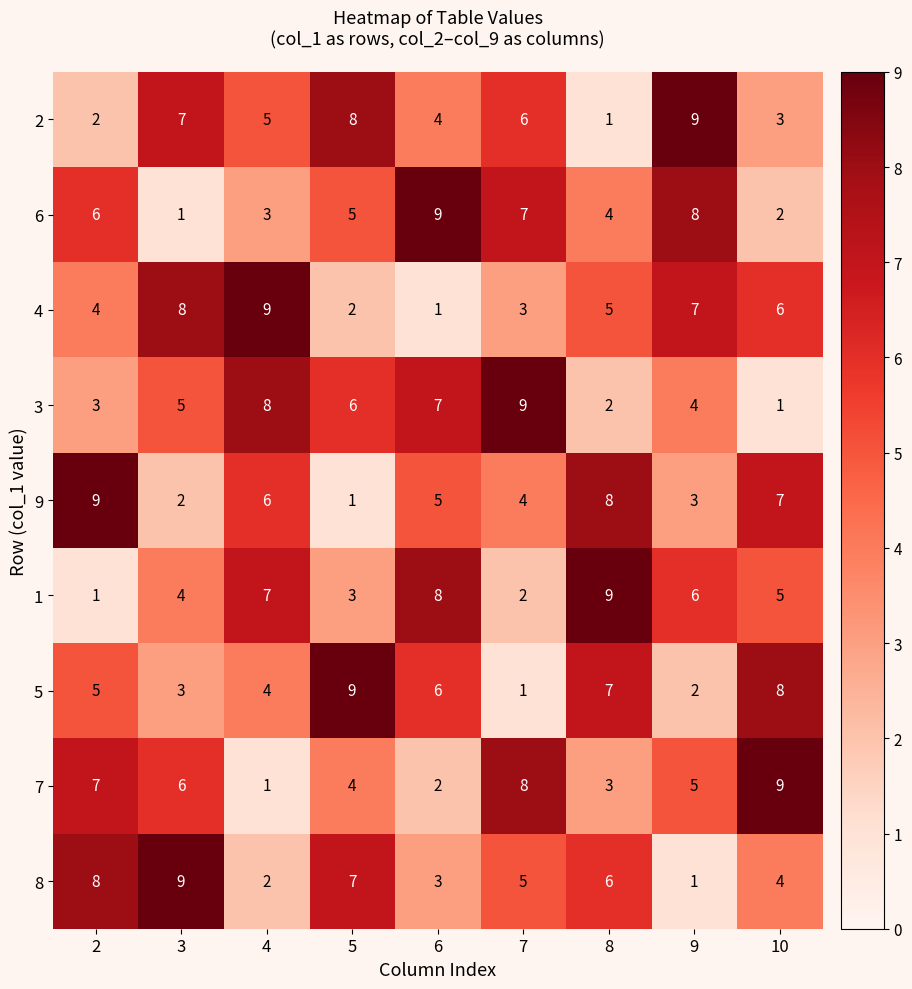

At 5, list the series in order from largest to smallest.

5, 2, 8, 3, 6, 7, 1, 4, 9